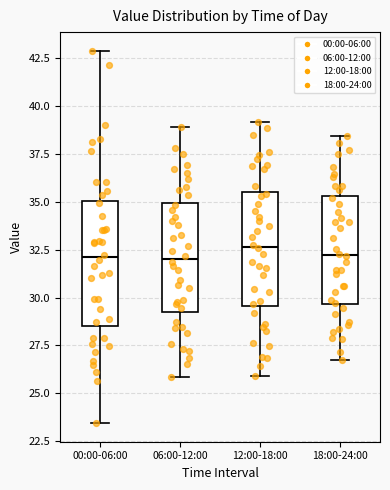

Reading left to right, read every box against the y-axis: the position of its median line, the range the box covers, and the ends of its whiskers. The values are not printed on the chart, so give them approximately, as read against the axis.

00:00-06:00: median 32.0, box 28.5 to 35.0, whiskers 23.5 to 43.0
06:00-12:00: median 32.0, box 29.5 to 35.0, whiskers 26.0 to 39.0
12:00-18:00: median 32.5, box 29.5 to 35.5, whiskers 26.0 to 39.0
18:00-24:00: median 32.0, box 29.5 to 35.5, whiskers 27.0 to 38.5